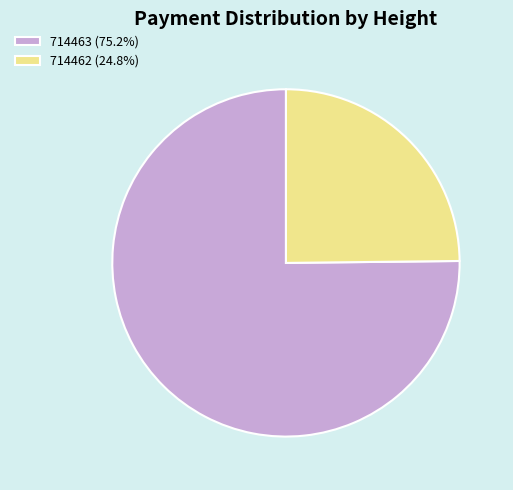

Which has a higher value, 714463 or 714462?

714463